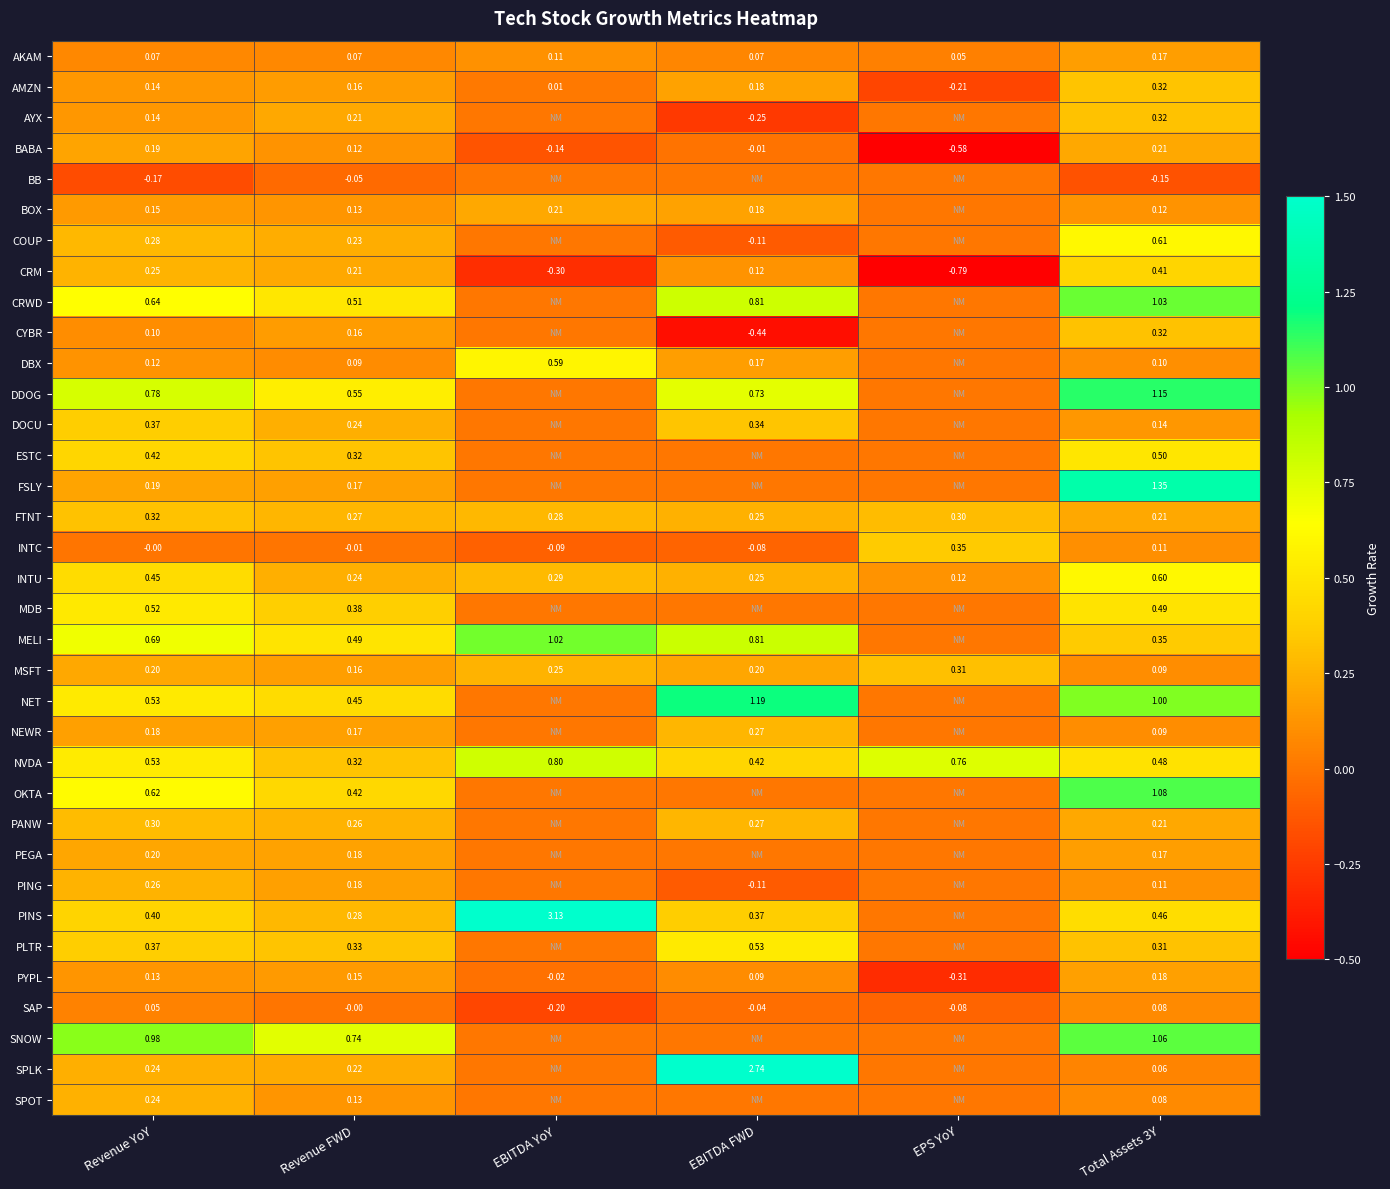

Between Revenue FWD and Total Assets 3Y, which series saw the biggest shift?

FSLY